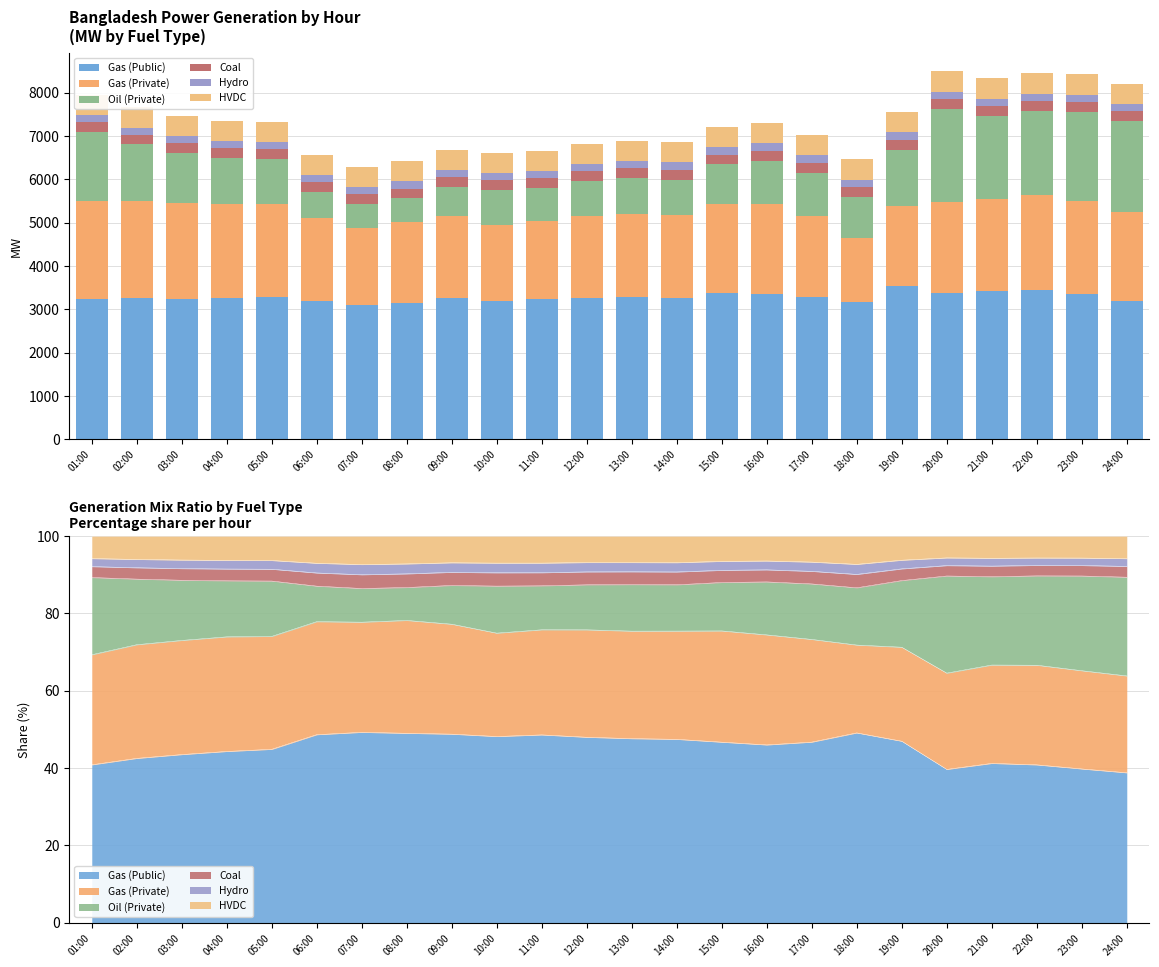

How many Coal values are between 225 and 229?

18